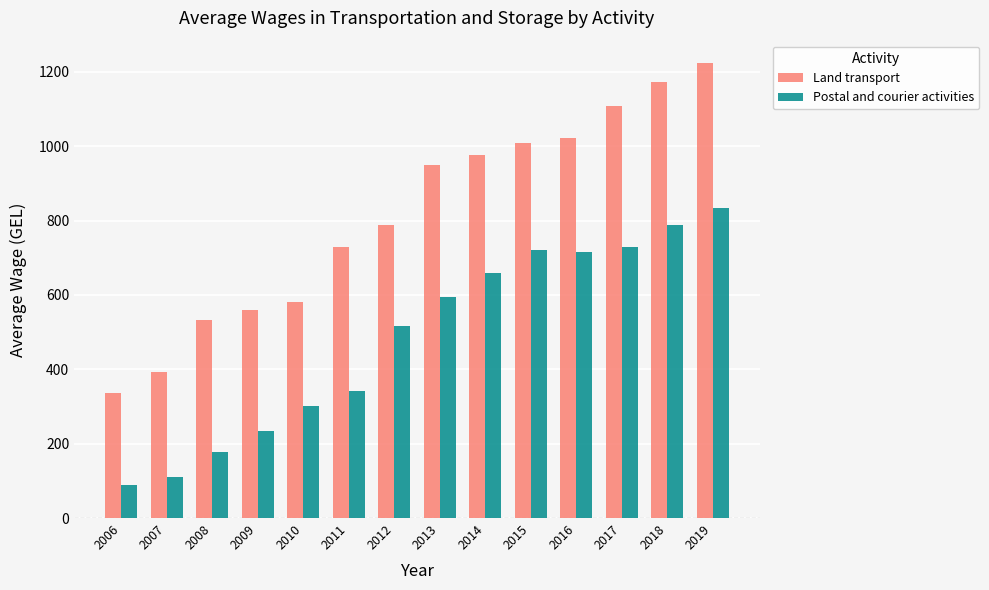

True or false: Land transport has a value of 729.3 at 2011.

True